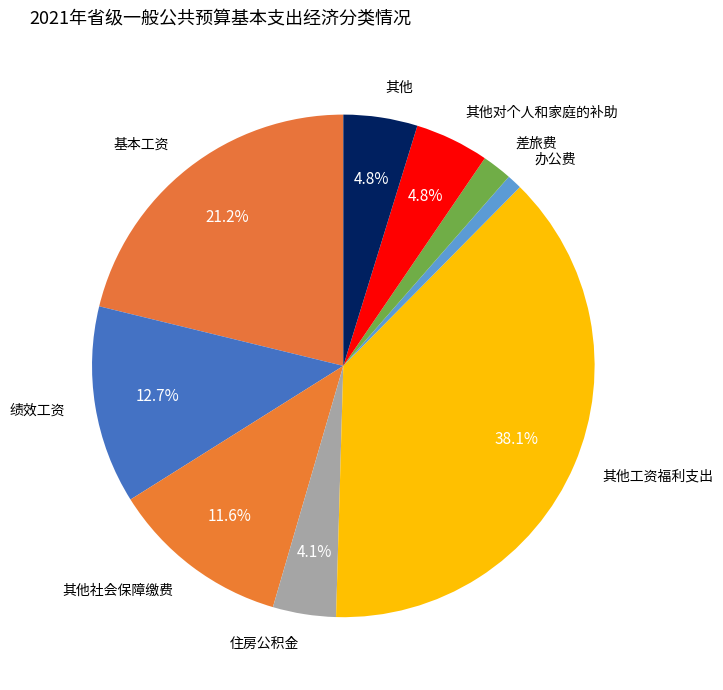

Combined, do 其他工资福利支出 and 办公费 account for over 50%?

No